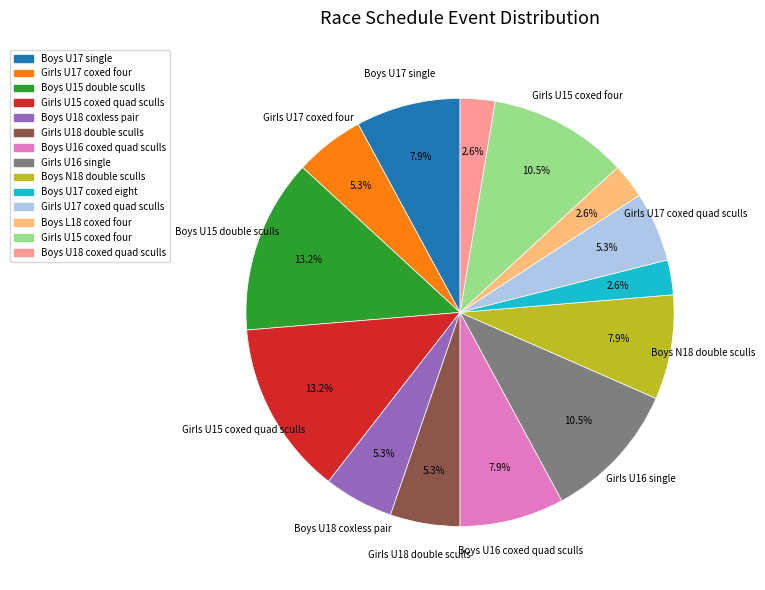

Does any single category account for the majority?

No